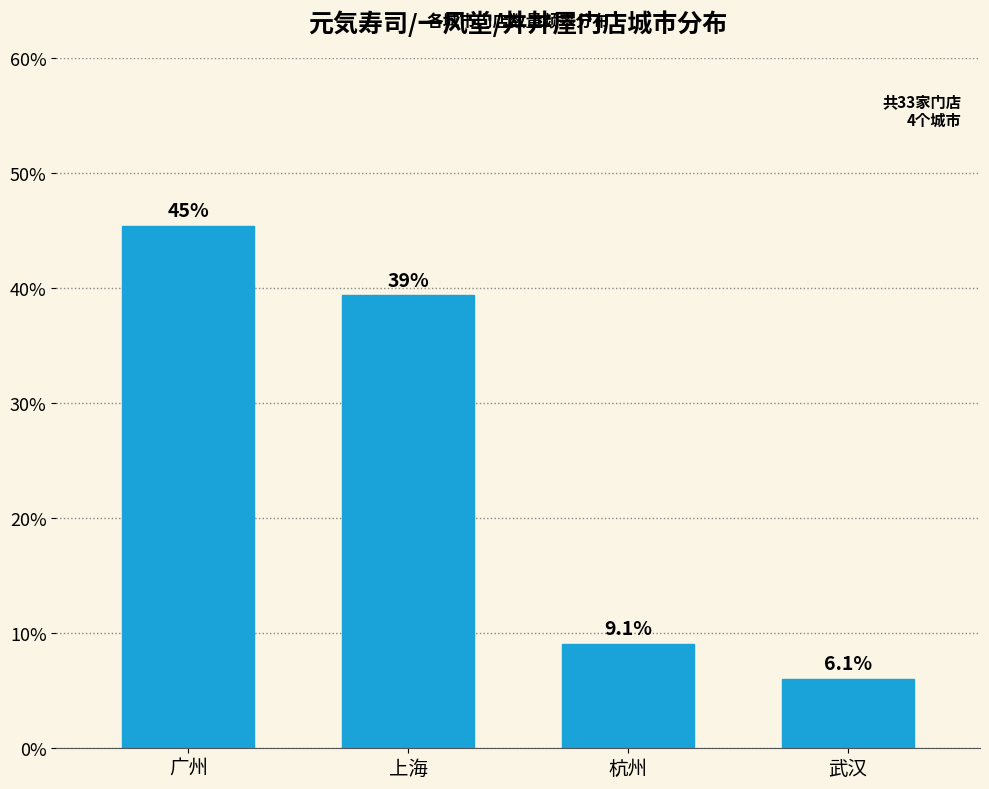

Reading left to right, list all the values displayed in this chart.

广州=45.5	上海=39.4	杭州=9.1	武汉=6.1